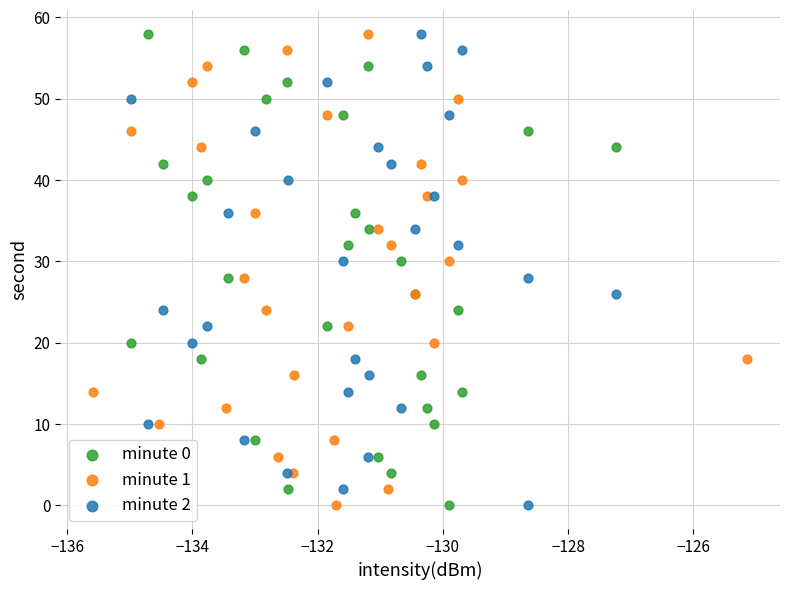

What are all the series names shown in the legend?

minute 0, minute 1, minute 2